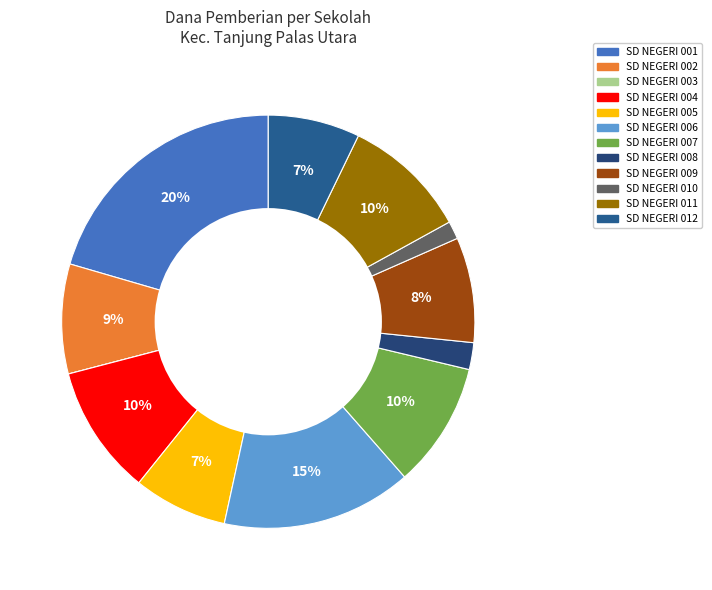

Does SD NEGERI 005 account for over 50% of the chart?

No